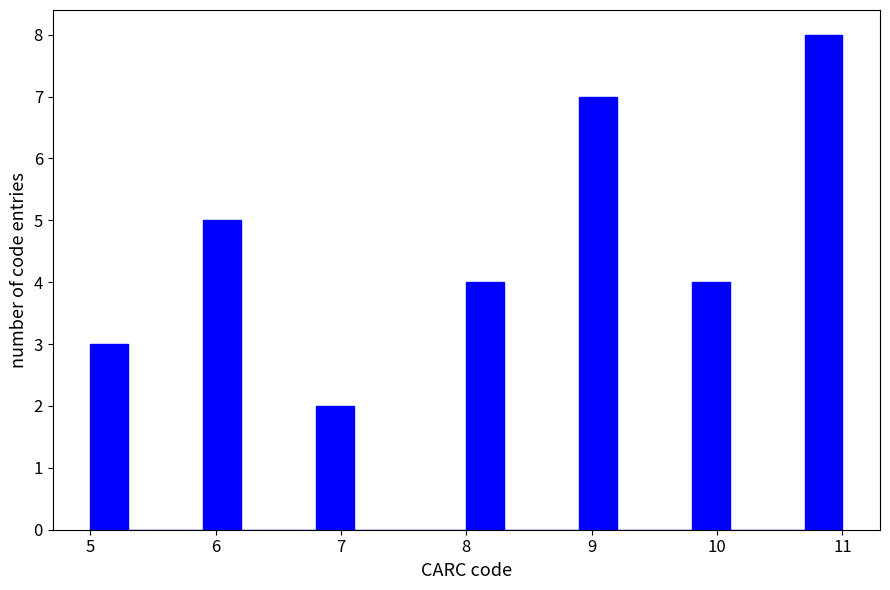

Around what value on the x-axis is the tallest bar? Give the approximate position of its centre, as read against the axis.

10.9